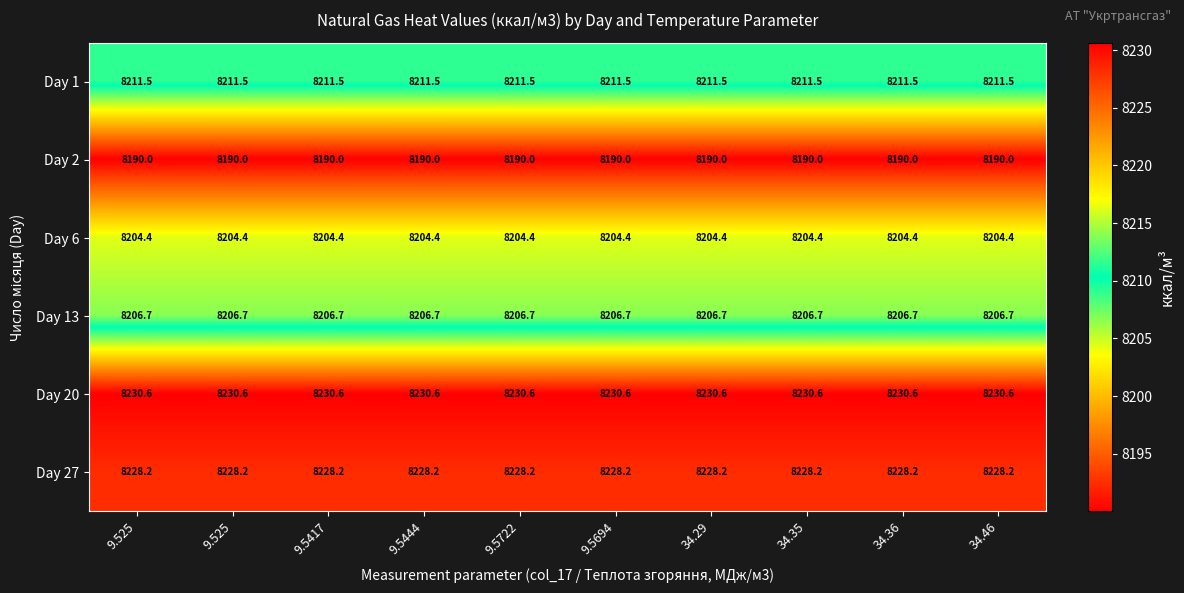

How many distinct data groups are displayed?

6